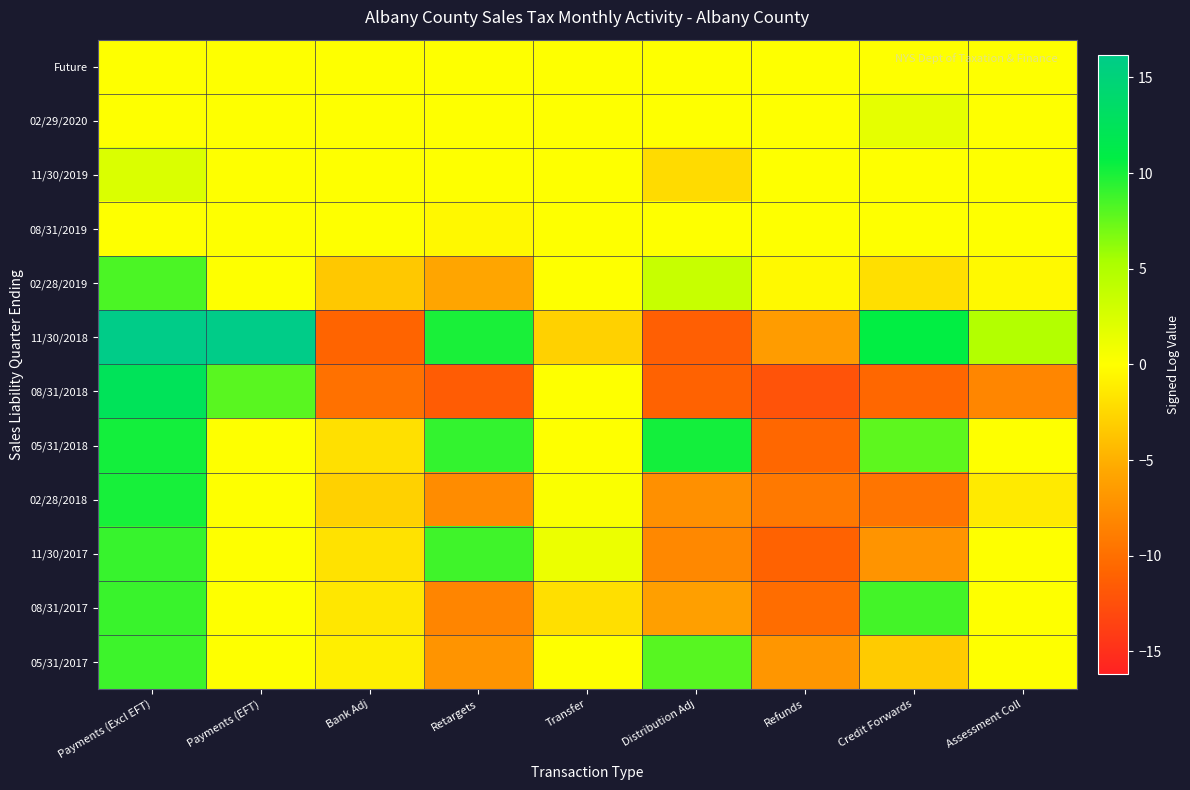

Reading right to left, list all the values displayed in this chart.

Future: Assessment Coll=0.0	Credit Forwards=0.0	Refunds=0.0	Distribution Adj=0.0	Transfer=0.0	Retargets=0.0	Bank Adj=0.0	Payments (EFT)=0.0	Payments (Excl EFT)=0.0
02/29/2020: Assessment Coll=0.0	Credit Forwards=1.6	Refunds=0.0	Distribution Adj=0.0	Transfer=0.0	Retargets=0.0	Bank Adj=0.0	Payments (EFT)=0.0	Payments (Excl EFT)=0.0
11/30/2019: Assessment Coll=0.0	Credit Forwards=0.0	Refunds=0.0	Distribution Adj=-2.2	Transfer=0.0	Retargets=0.0	Bank Adj=0.0	Payments (EFT)=0.0	Payments (Excl EFT)=2.3
08/31/2019: Assessment Coll=0.0	Credit Forwards=0.0	Refunds=0.0	Distribution Adj=0.0	Transfer=0.0	Retargets=-0.4	Bank Adj=0.0	Payments (EFT)=0.0	Payments (Excl EFT)=0.0
02/28/2019: Assessment Coll=-0.4	Credit Forwards=-2.0	Refunds=-0.4	Distribution Adj=3.5	Transfer=0.0	Retargets=-5.7	Bank Adj=-3.4	Payments (EFT)=0.0	Payments (Excl EFT)=8.4
11/30/2018: Assessment Coll=4.8	Credit Forwards=10.7	Refunds=-6.5	Distribution Adj=-11.3	Transfer=-2.9	Retargets=10.0	Bank Adj=-10.9	Payments (EFT)=16.2	Payments (Excl EFT)=16.1
08/31/2018: Assessment Coll=-8.2	Credit Forwards=-10.7	Refunds=-12.2	Distribution Adj=-11.0	Transfer=0.0	Retargets=-11.5	Bank Adj=-9.9	Payments (EFT)=7.9	Payments (Excl EFT)=12.4
05/31/2018: Assessment Coll=0.0	Credit Forwards=7.8	Refunds=-10.6	Distribution Adj=10.2	Transfer=0.0	Retargets=9.1	Bank Adj=-2.0	Payments (EFT)=0.0	Payments (Excl EFT)=10.1
02/28/2018: Assessment Coll=-1.3	Credit Forwards=-9.5	Refunds=-9.2	Distribution Adj=-7.4	Transfer=0.3	Retargets=-7.7	Bank Adj=-2.9	Payments (EFT)=0.0	Payments (Excl EFT)=10.0
11/30/2017: Assessment Coll=0.0	Credit Forwards=-7.1	Refunds=-11.0	Distribution Adj=-8.0	Transfer=1.1	Retargets=8.8	Bank Adj=-1.8	Payments (EFT)=0.0	Payments (Excl EFT)=9.0
08/31/2017: Assessment Coll=0.0	Credit Forwards=8.6	Refunds=-10.1	Distribution Adj=-6.2	Transfer=-2.0	Retargets=-8.3	Bank Adj=-1.5	Payments (EFT)=0.0	Payments (Excl EFT)=8.9
05/31/2017: Assessment Coll=0.0	Credit Forwards=-3.2	Refunds=-6.9	Distribution Adj=8.0	Transfer=0.0	Retargets=-7.1	Bank Adj=-1.0	Payments (EFT)=0.0	Payments (Excl EFT)=8.8